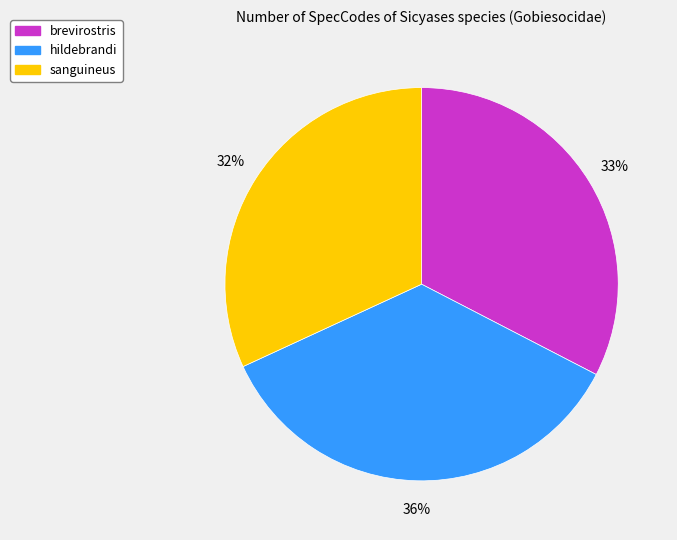

Between hildebrandi and sanguineus, which is larger?

hildebrandi